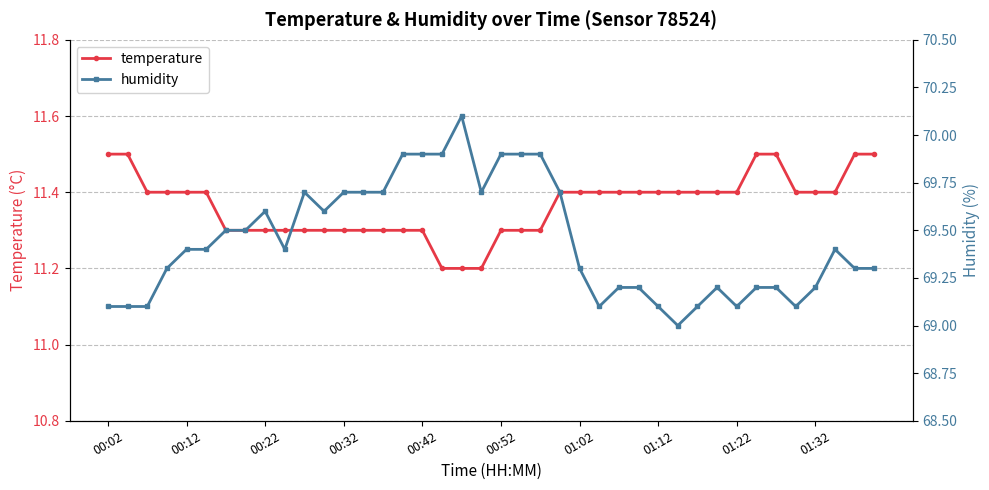

At how many categories does at least one series exceed 44?

40